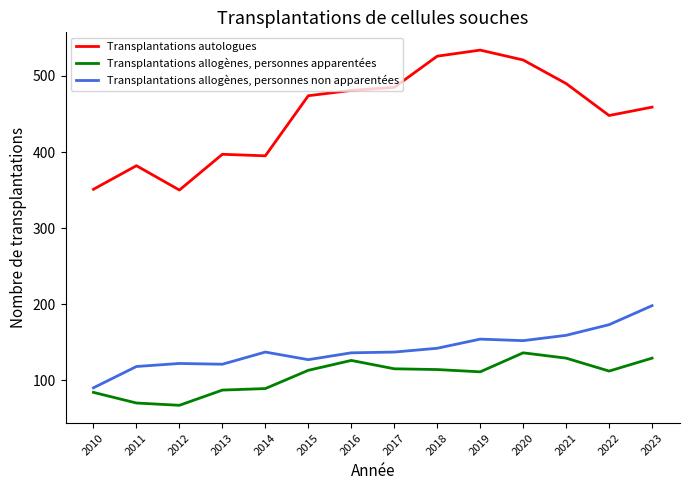

How many lines are shown in the chart?

3